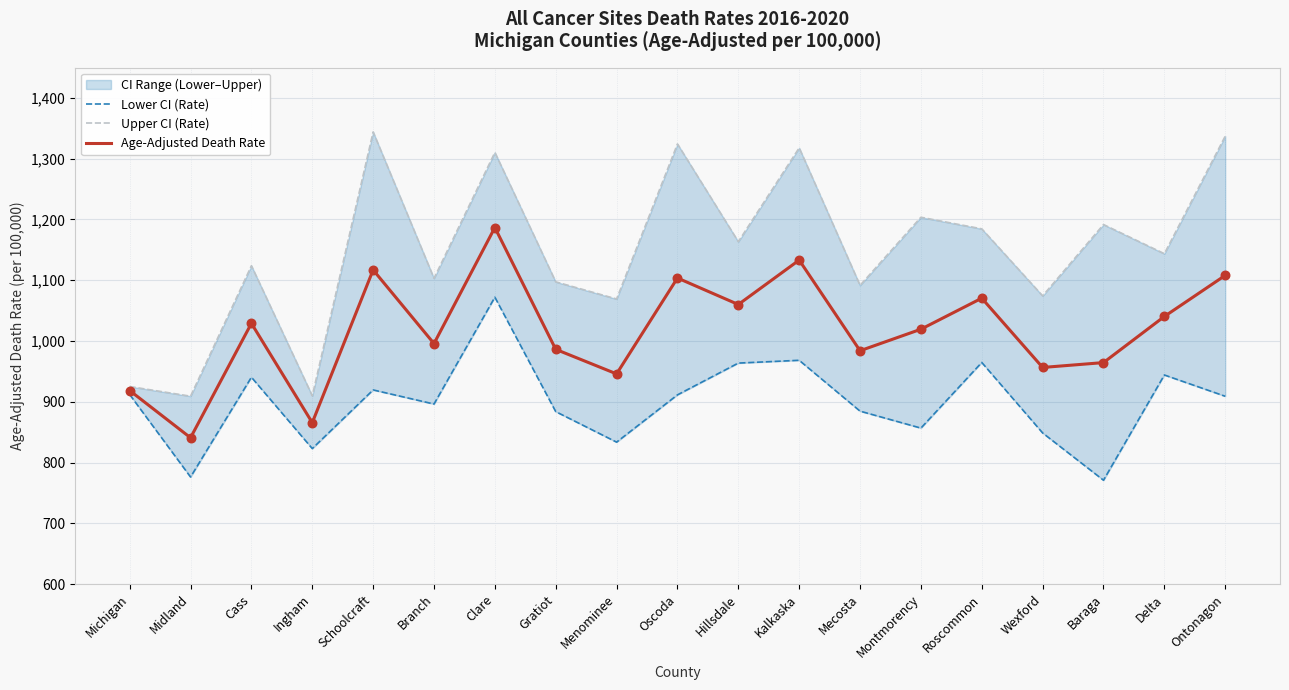

What is the total value across all series at Hillsdale?

3187.3